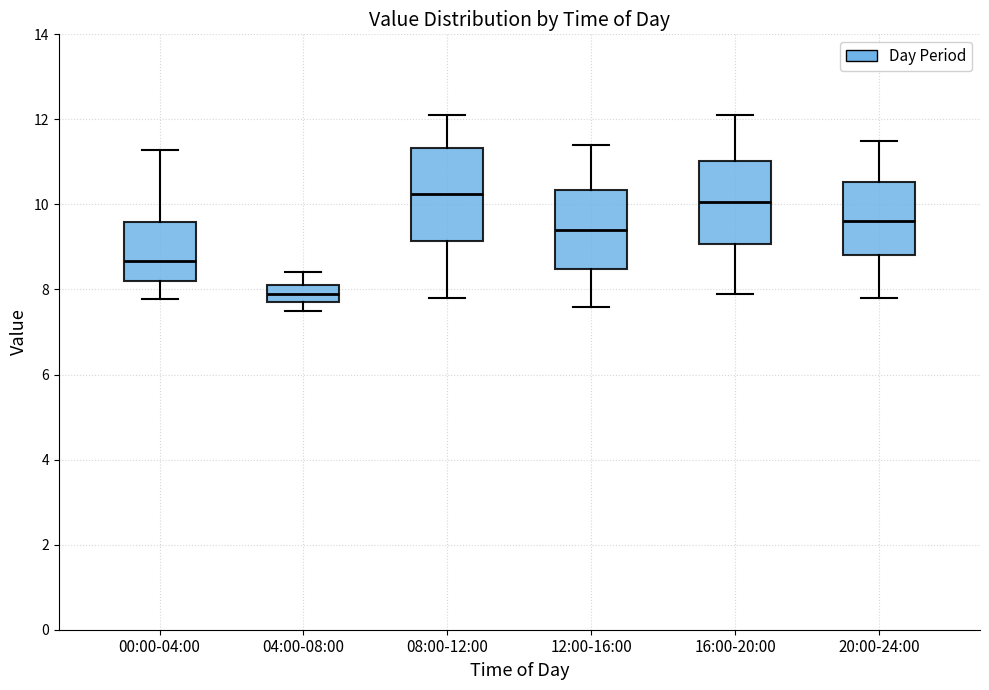

Reading left to right, transcribe this box plot: for each box, give where its median line is, the range the box spans, and where its two whiskers end, as read against the y-axis. The values are not printed on the chart, so give them approximately, as read against the axis.

00:00-04:00: median 8.6, box 8.2 to 9.6, whiskers 7.8 to 11.2
04:00-08:00: median 8.0, box 7.8 to 8.2, whiskers 7.6 to 8.4
08:00-12:00: median 10.2, box 9.2 to 11.4, whiskers 7.8 to 12.2
12:00-16:00: median 9.4, box 8.4 to 10.4, whiskers 7.6 to 11.4
16:00-20:00: median 10.0, box 9.0 to 11.0, whiskers 8.0 to 12.2
20:00-24:00: median 9.6, box 8.8 to 10.6, whiskers 7.8 to 11.6